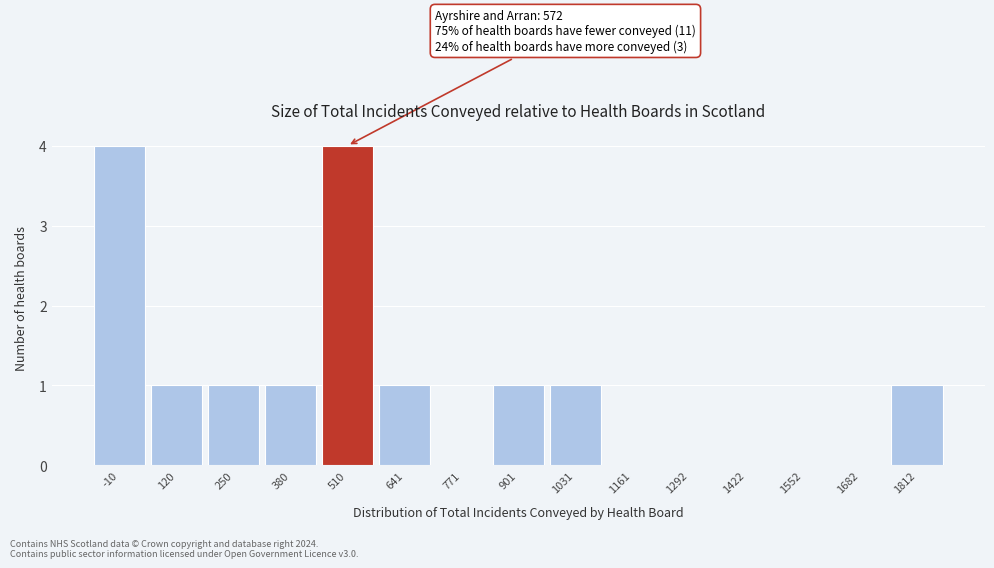

Reading right to left, transcribe all the data shown in this chart.

1812=1	1682=0	1552=0	1422=0	1292=0	1161=0	1031=1	901=1	771=0	641=1	510=4	380=1	250=1	120=1	-10=4